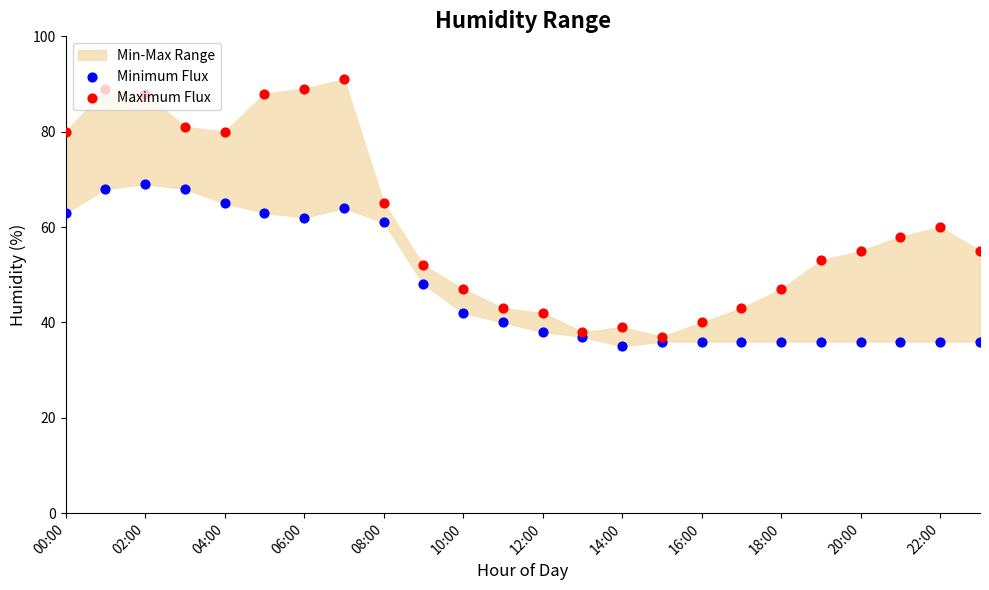

Which series has the largest total across all categories?

Maximum Flux